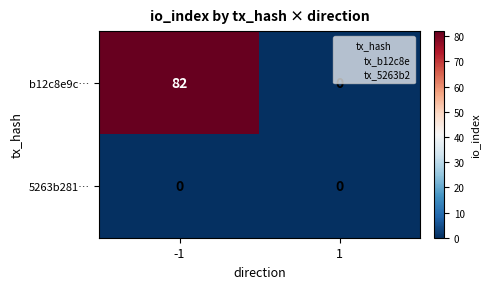

At which category is the sum across all series the highest?

-1